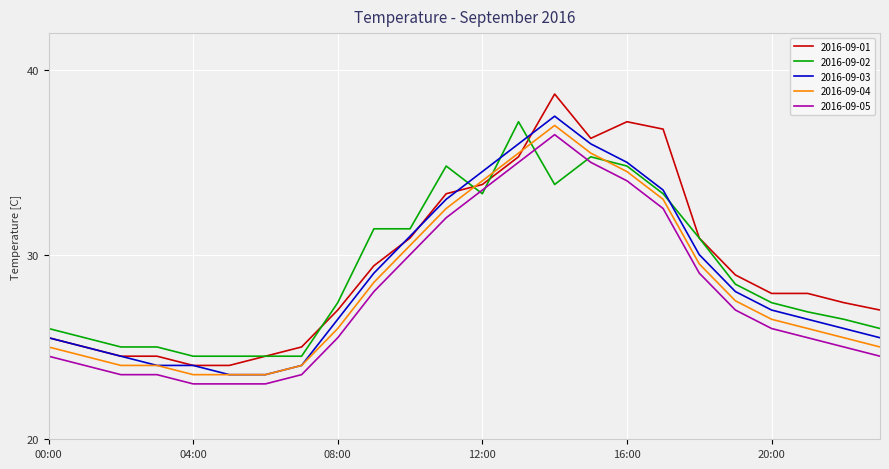

Which series has the largest range (max minus min)?

2016-09-01